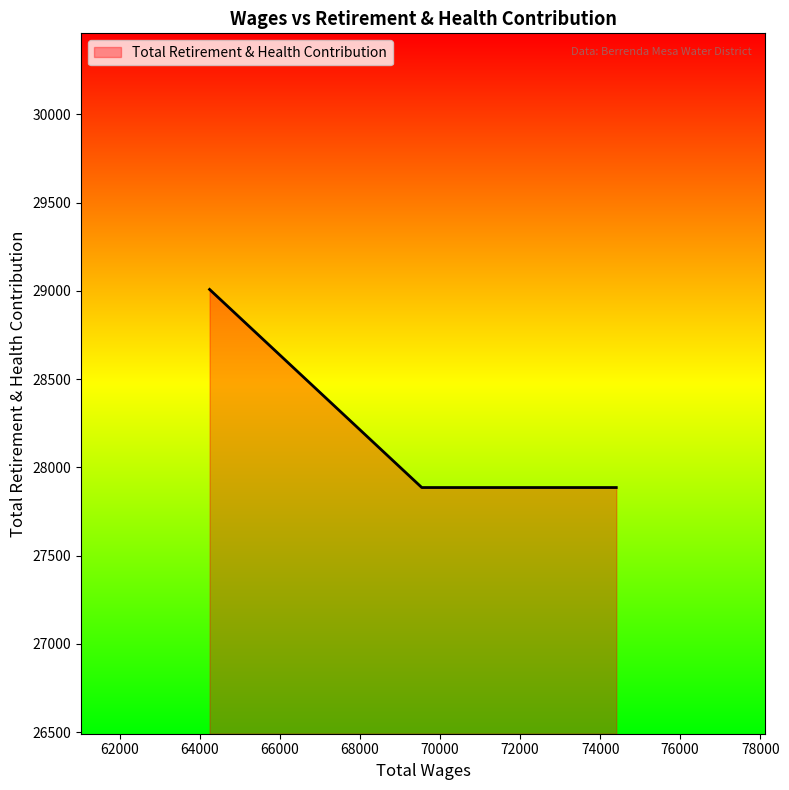

What is the difference between the maximum and second lowest values?

1122